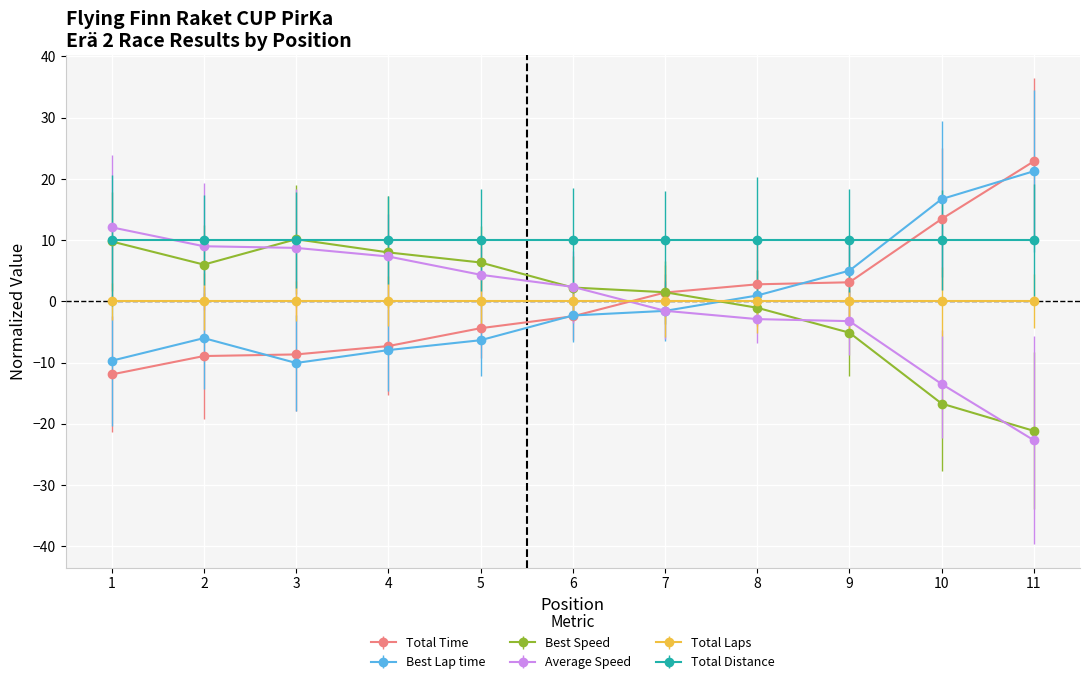

How many values in Best Speed are below zero?

4